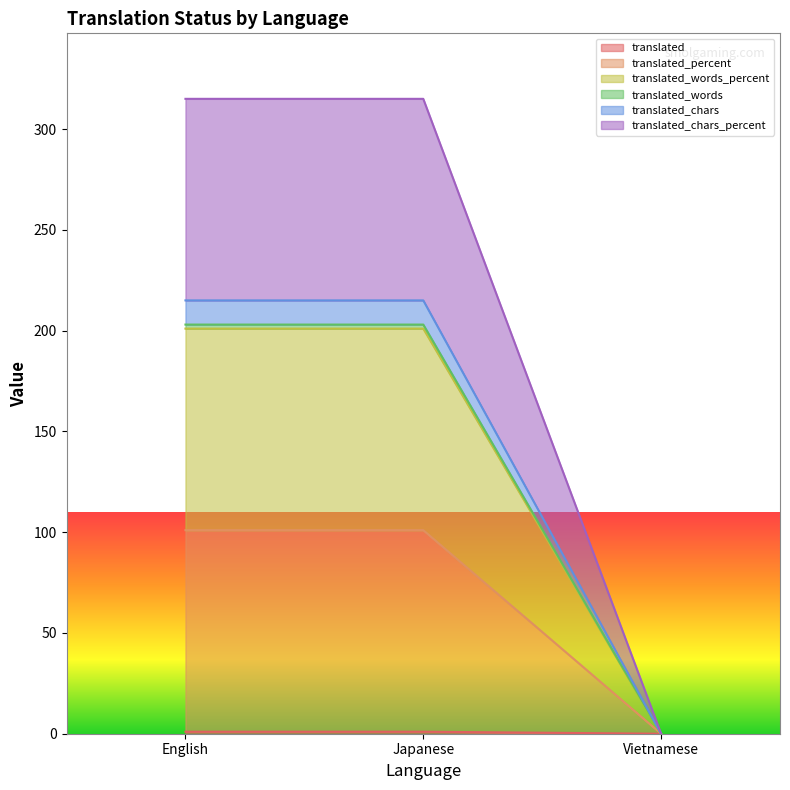

List the labels in order of translated_chars value, largest first.

English, Japanese, Vietnamese